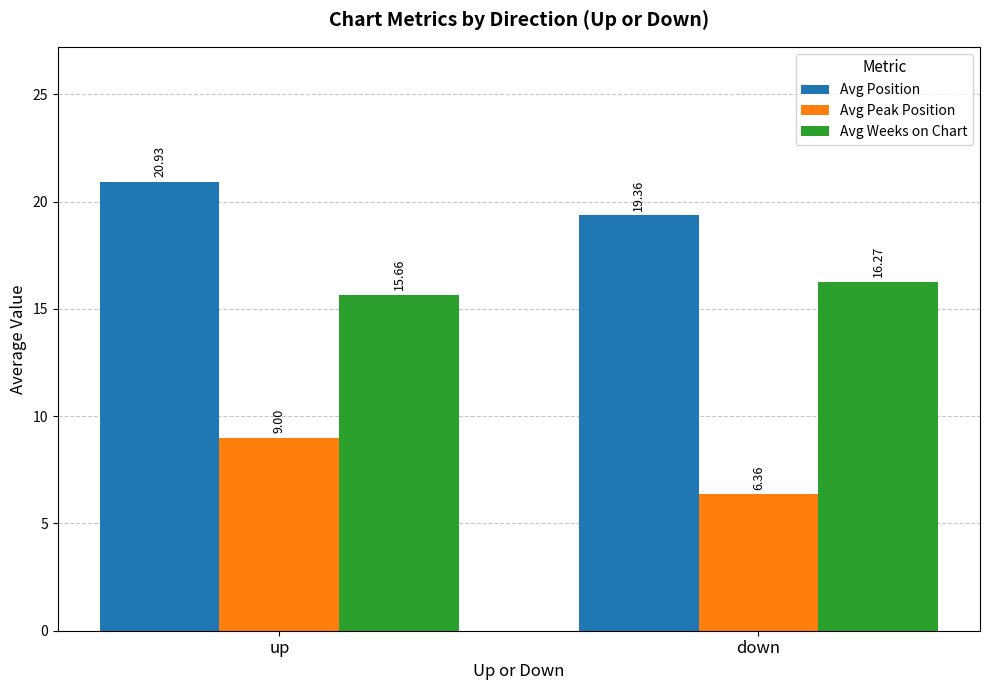

Where is Avg Peak Position nearest to the value 7?

down